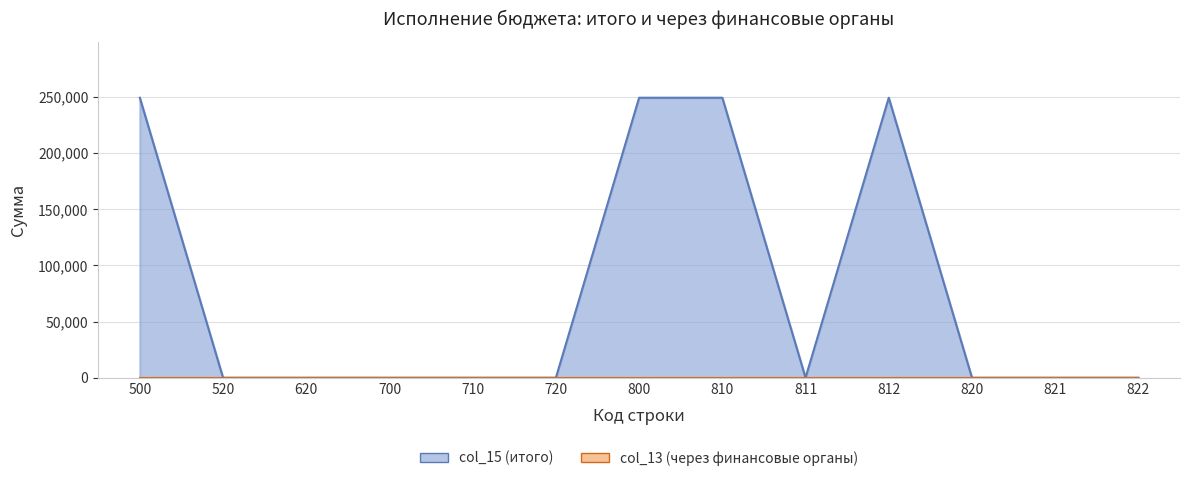

How many data points are above 0?

4